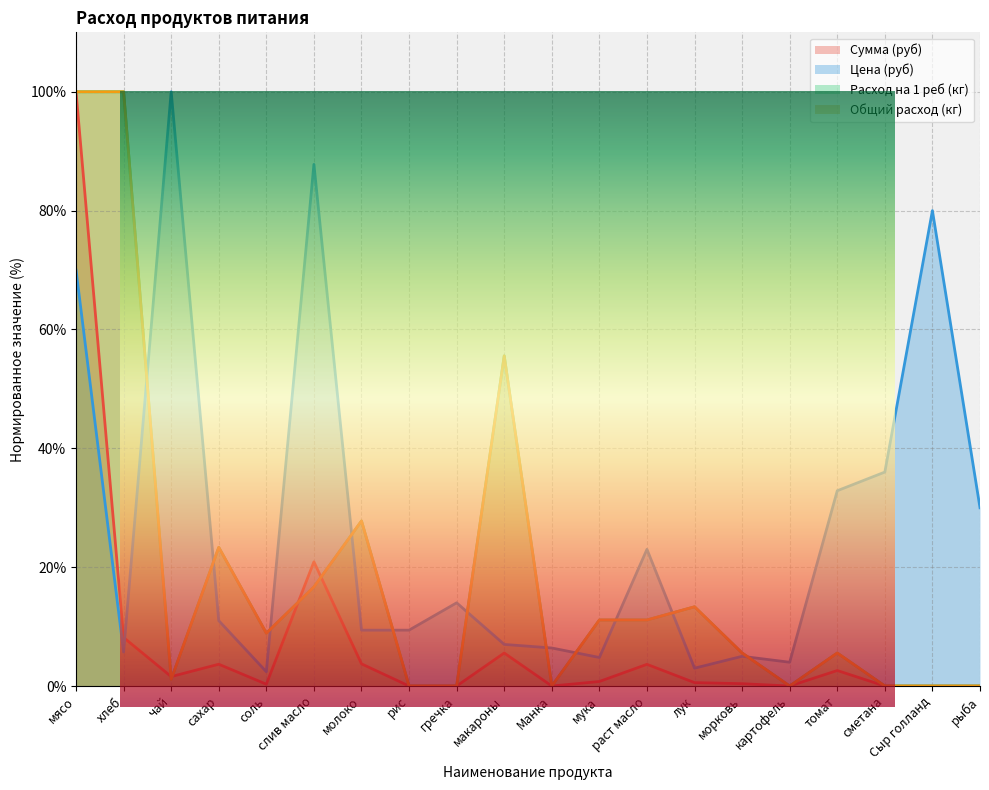

What is the difference between the second highest and minimum values in the Цена series?

85.4